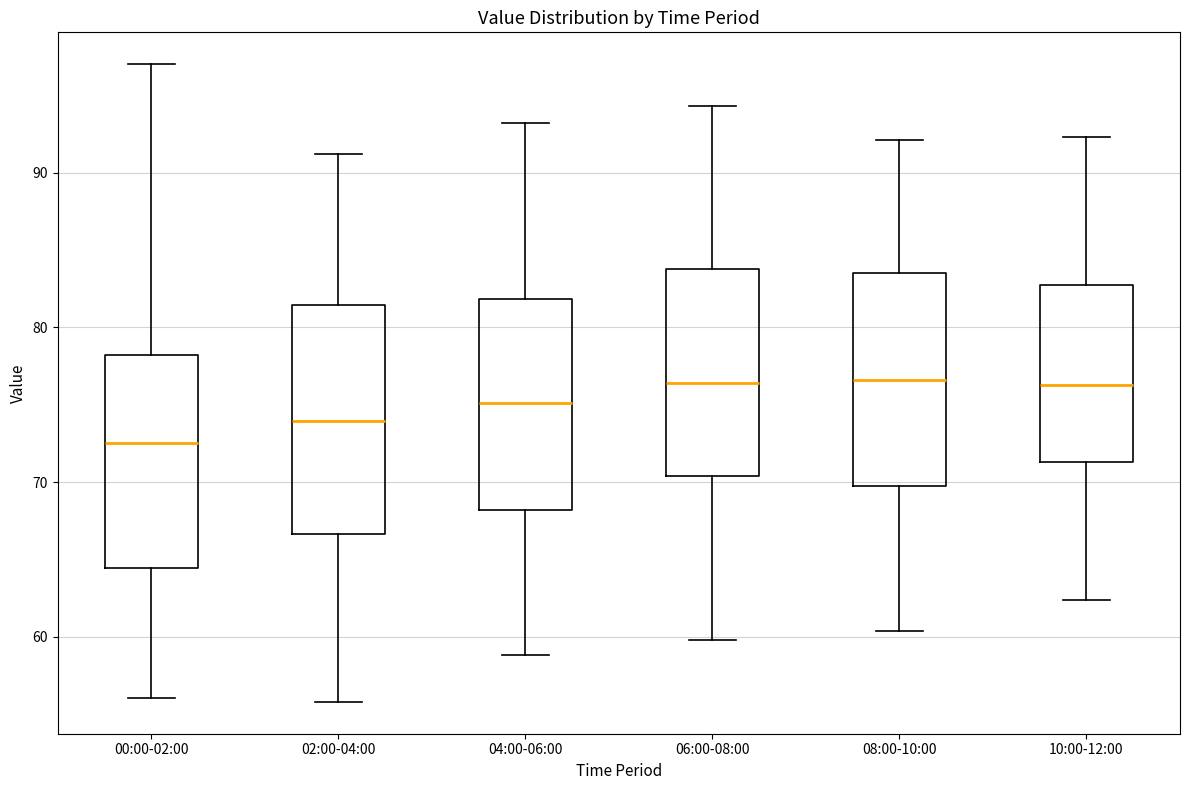

Which box's median line is the lowest?

00:00-02:00